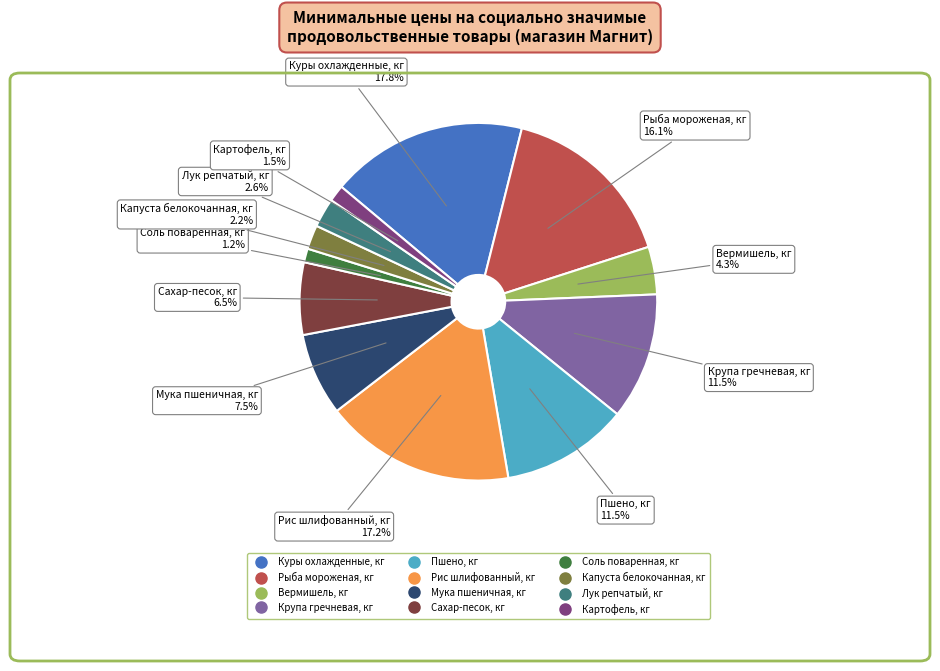

Does Рыба мороженая, кг represent more than half of the total?

No